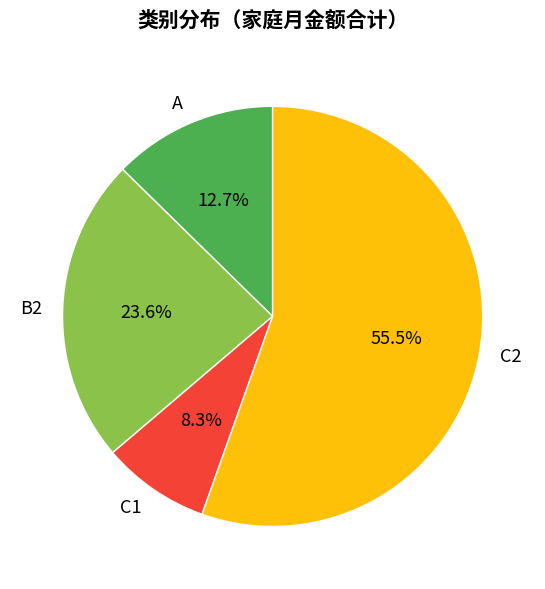

To the nearest percent, what is the difference between the largest and smallest slice percentages?

47%